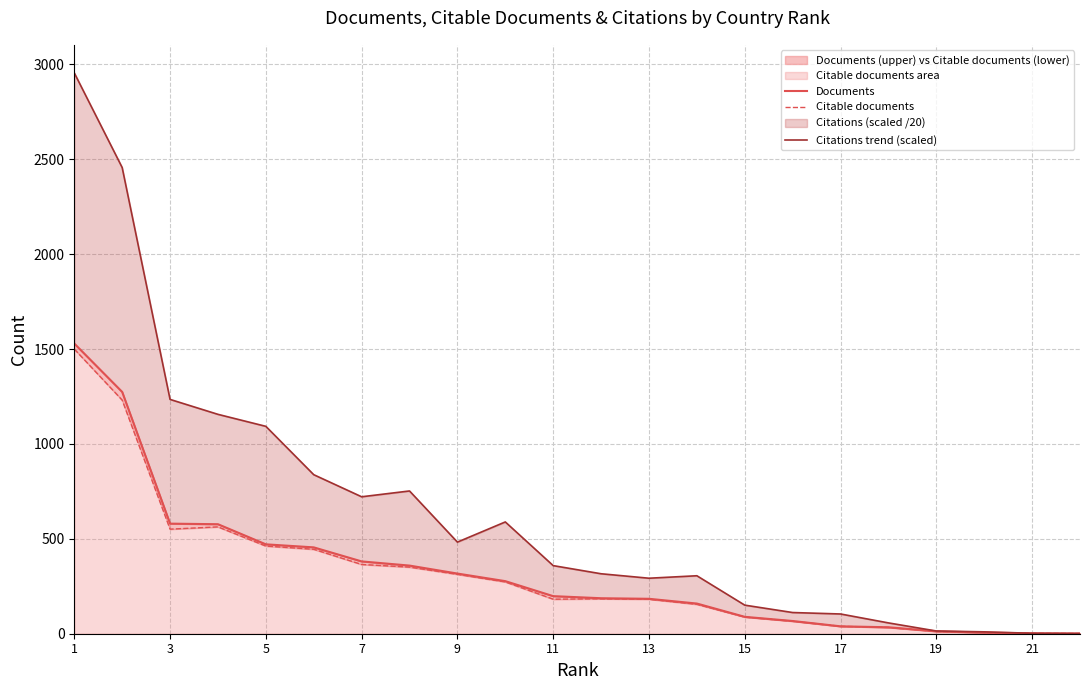

True or false: Citations trend (scaled) and Documents intersect in this chart.

False